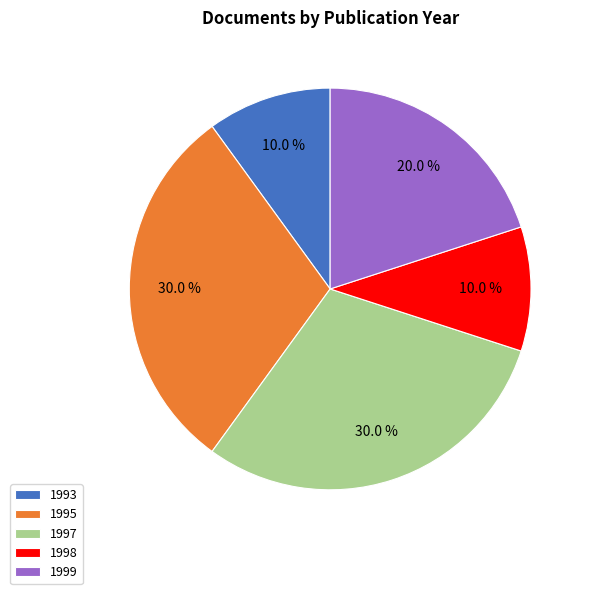

Is it true that 1997 is 5% of the pie?

False